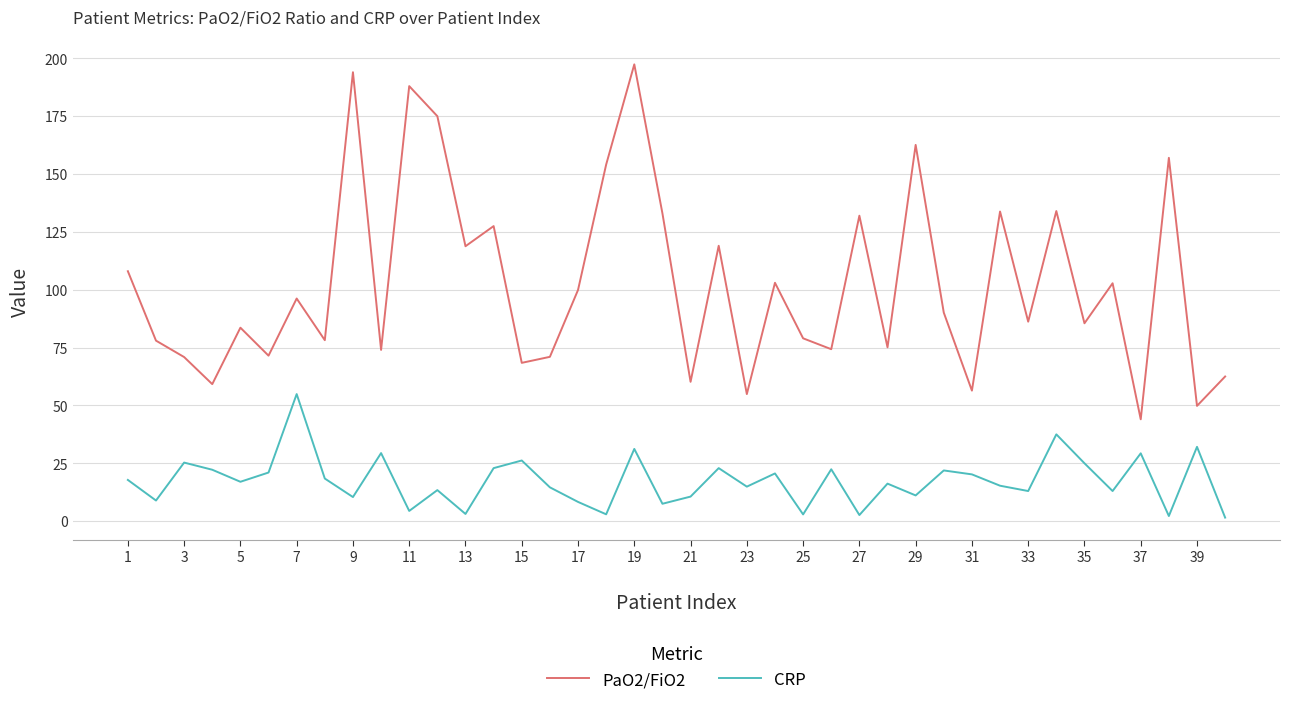

What is the average value of the CRP series?

17.4